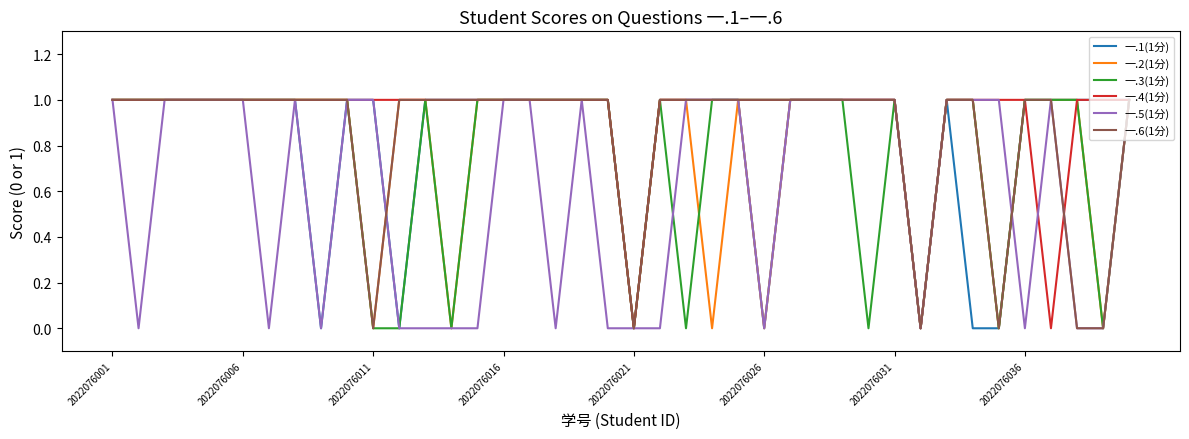

Which series has the largest total across all categories?

一.4(1分)